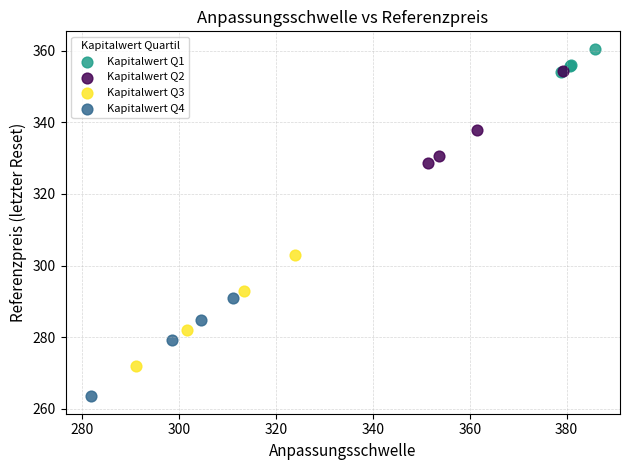

Which series has the widest spread of Y values?

Kapitalwert Q3